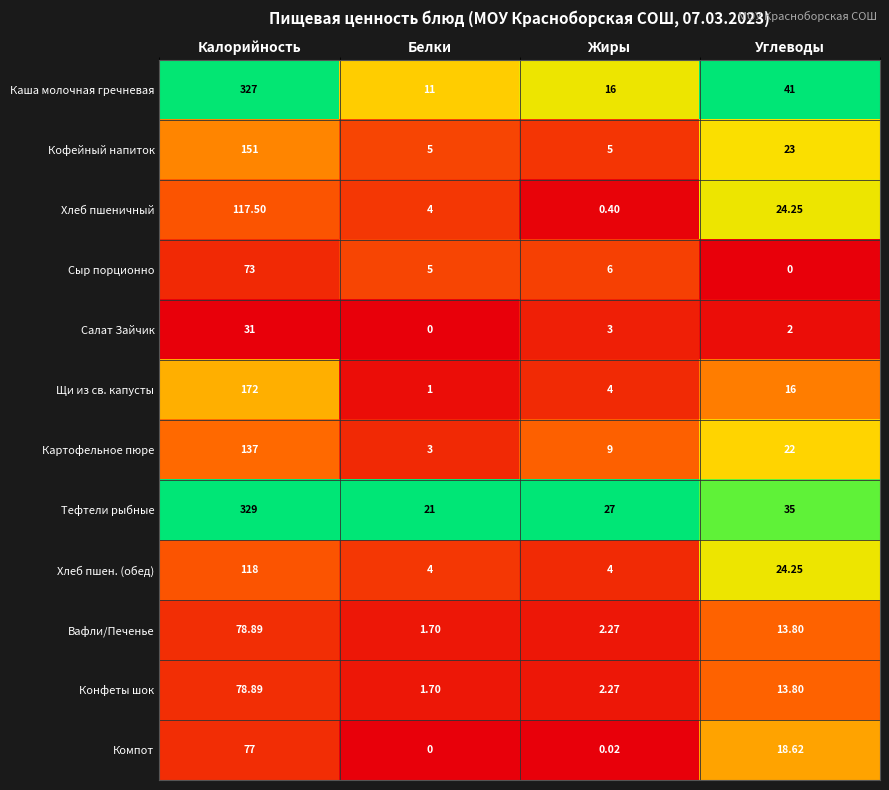

At how many categories does at least one series exceed 0?

4